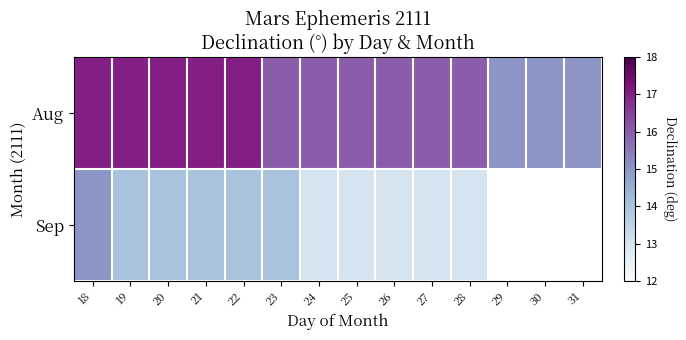

How many categories are shown in the chart?

14